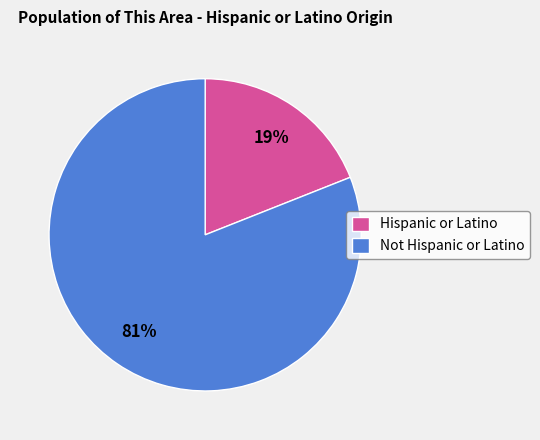

Count the number of slices in the pie.

2